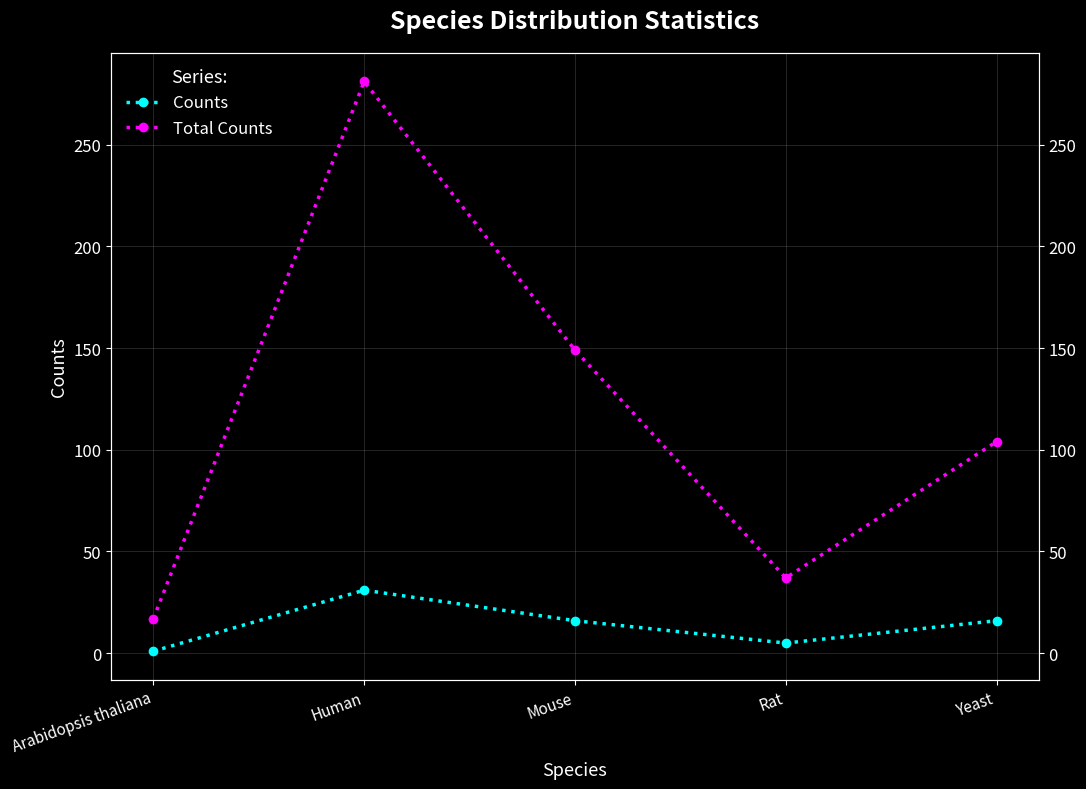

Is it true that Counts equals 1 at Arabidopsis thaliana?

False